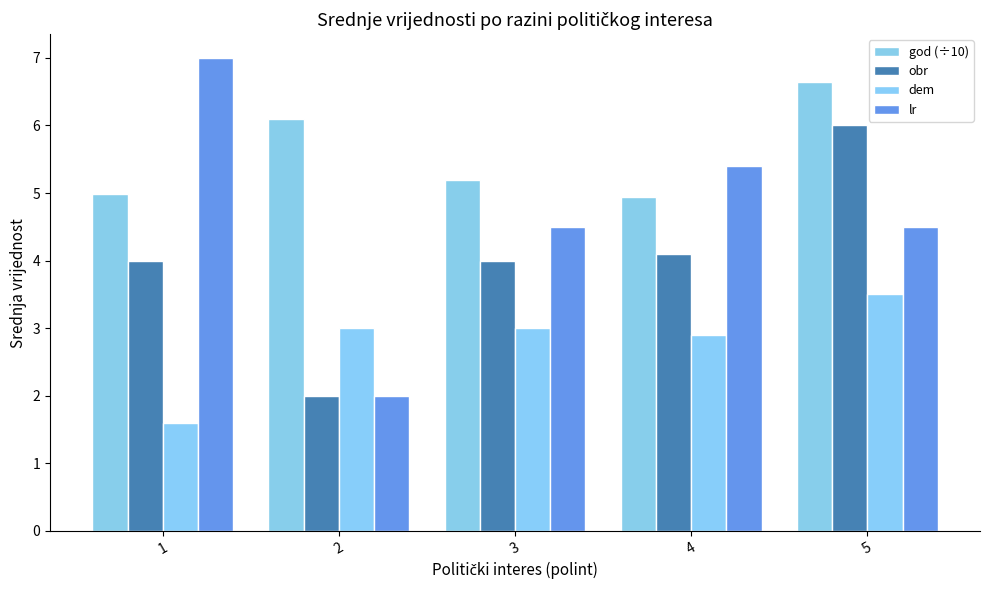

What is the difference between the highest and lowest values at 2?

4.1